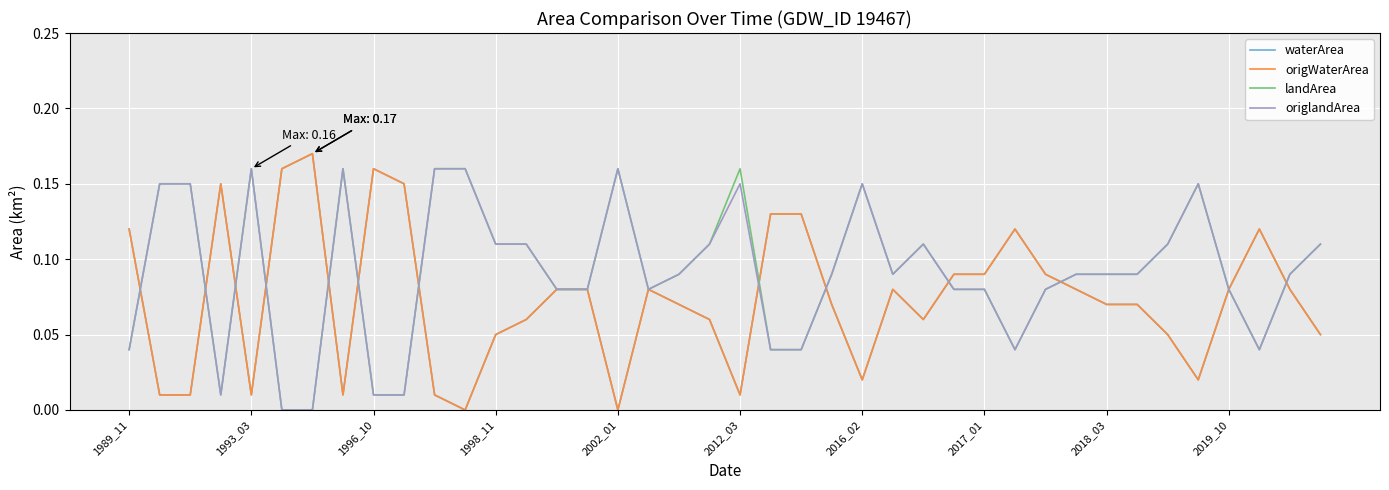

What is the difference between the maximum and second lowest values in the landArea series?

0.2